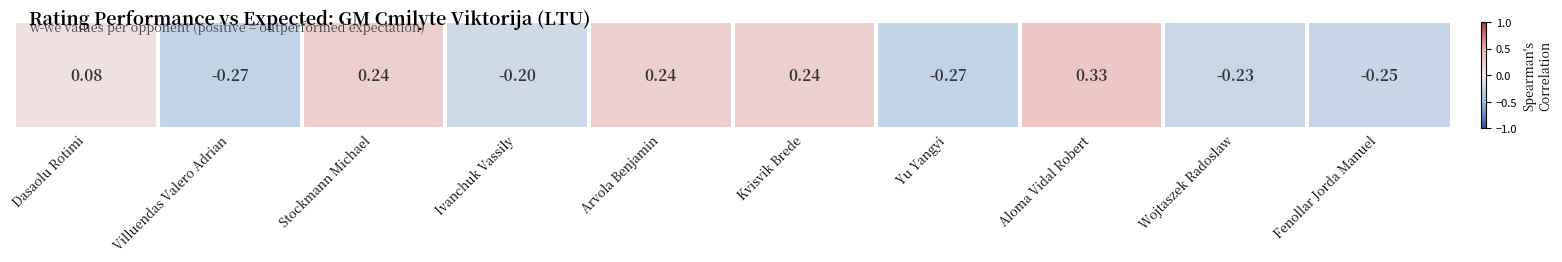

How many categories are shown in the chart?

10